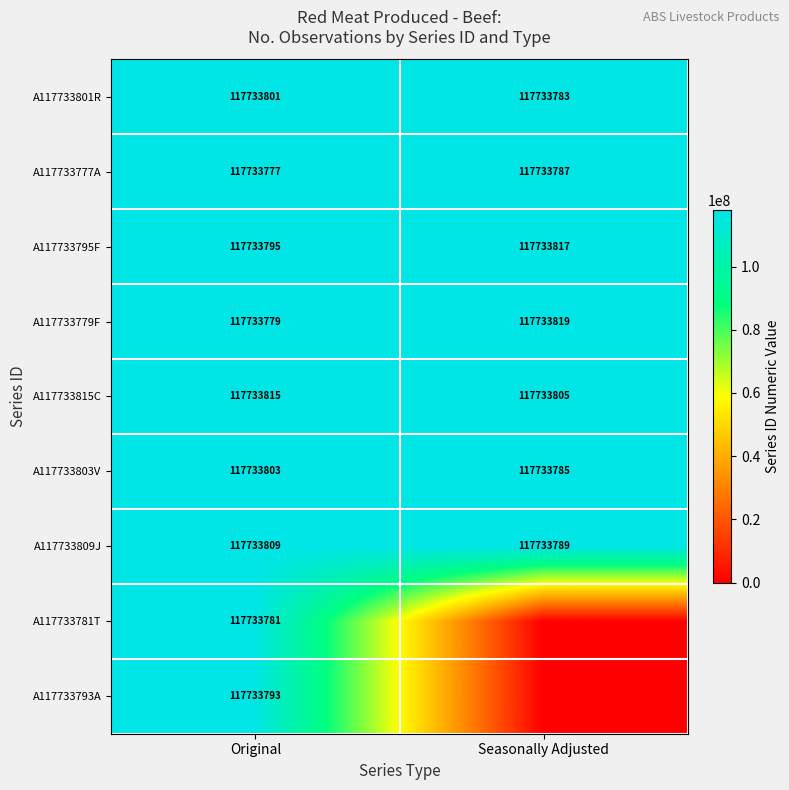

What is the spread (max minus min) of values at Original?

38